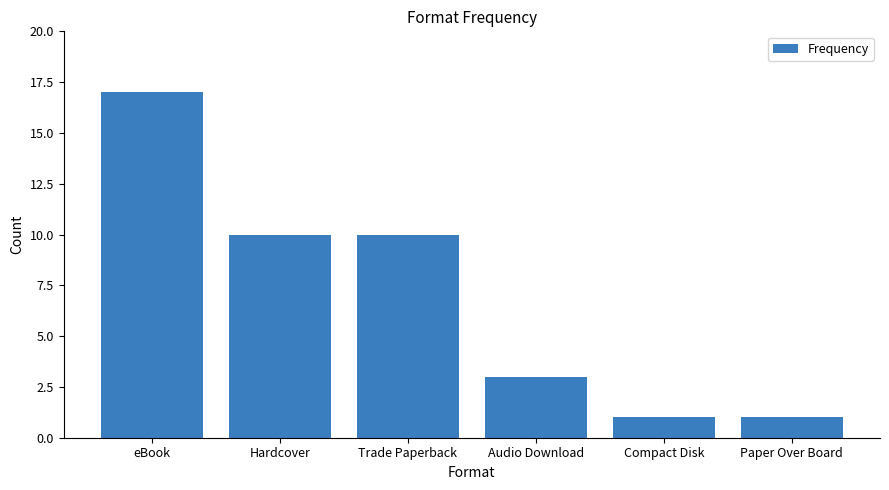

Approximately how many times larger is the value at eBook compared to Paper Over Board?

17.0